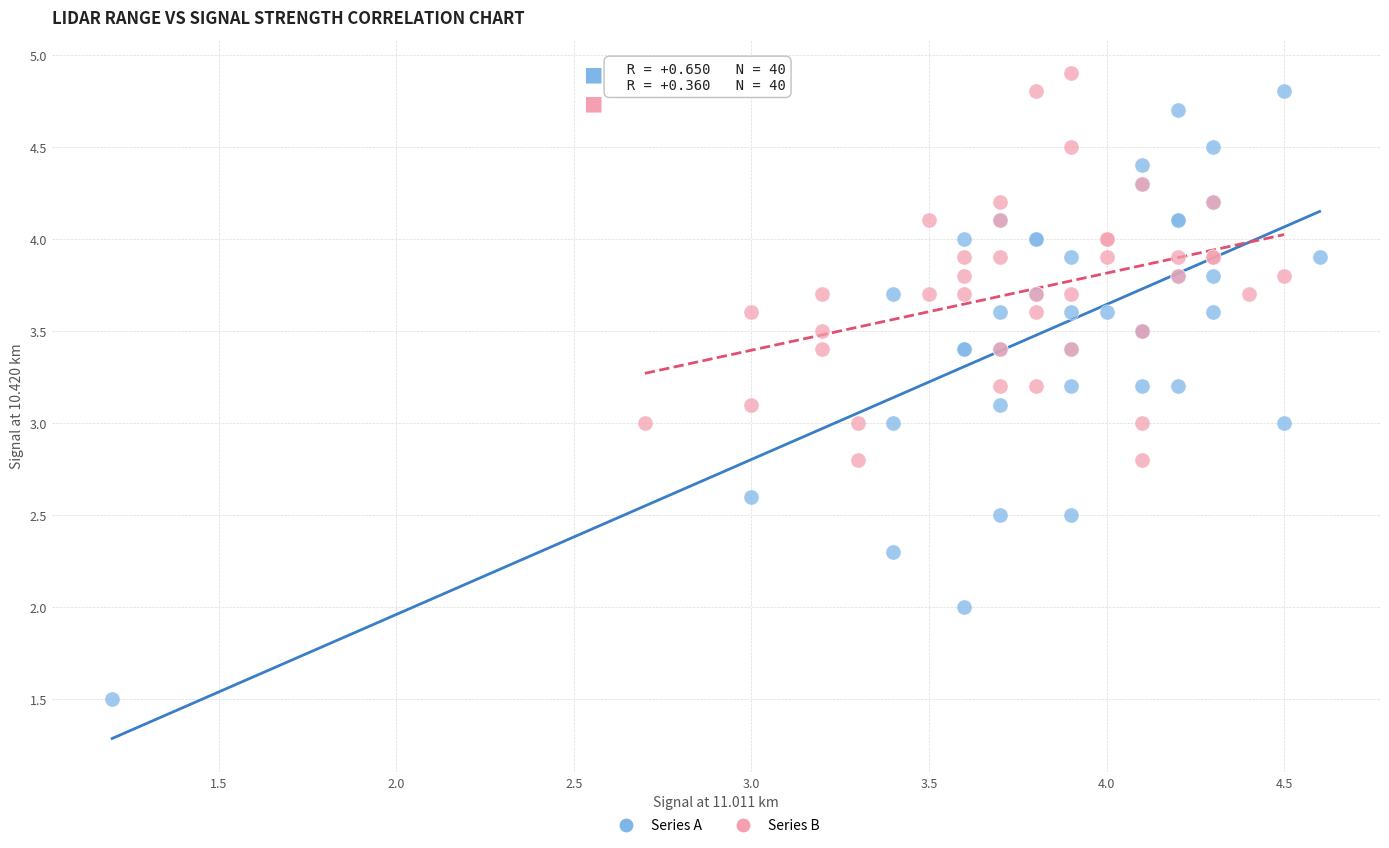

What are all the series names shown in the legend?

Series A, Series B